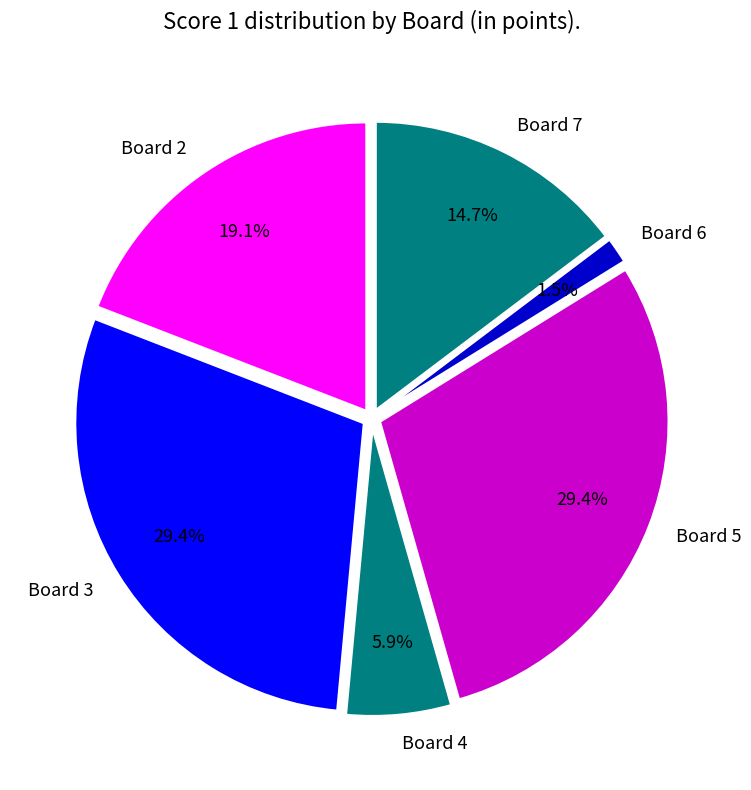

How much of the chart is everything except Board 5?

70.6%